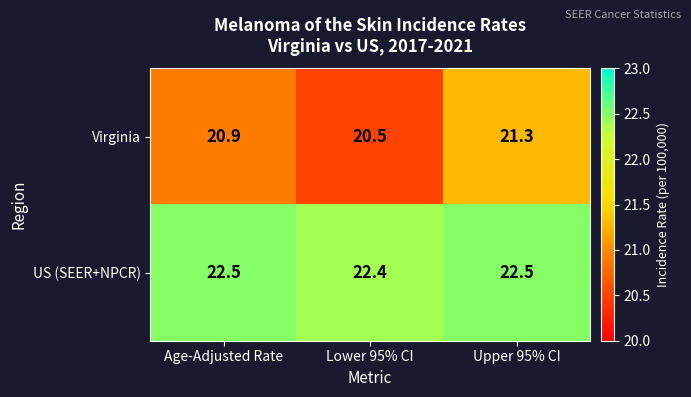

What is the sum of all Virginia values?

62.7